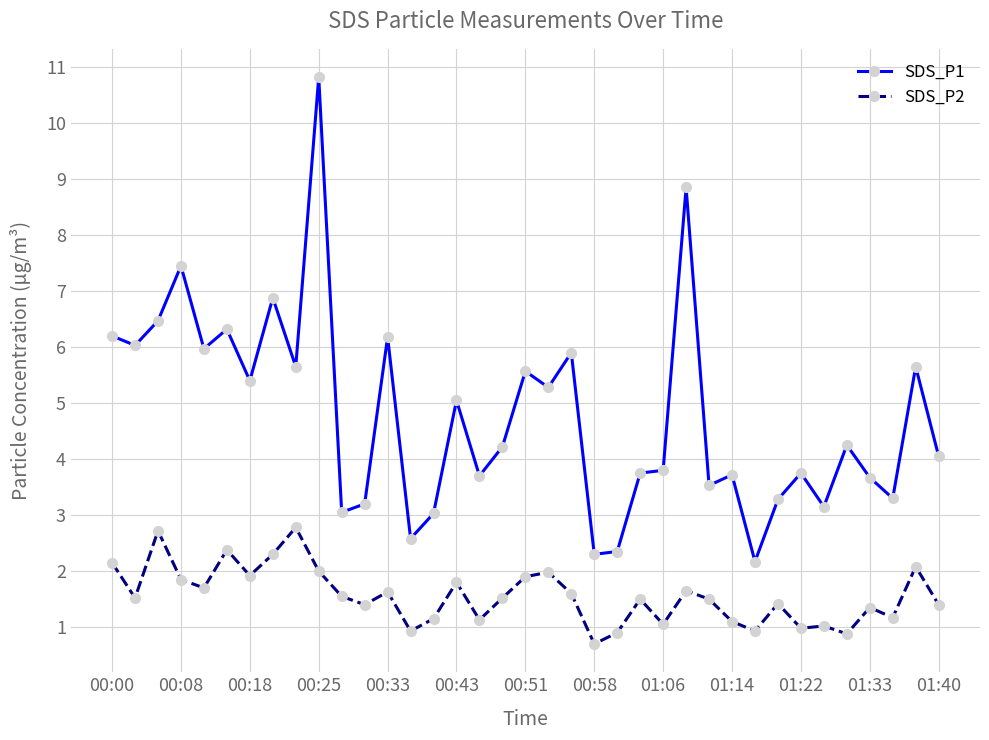

What is the difference between the second highest and minimum values in the SDS_P2 series?

2.0